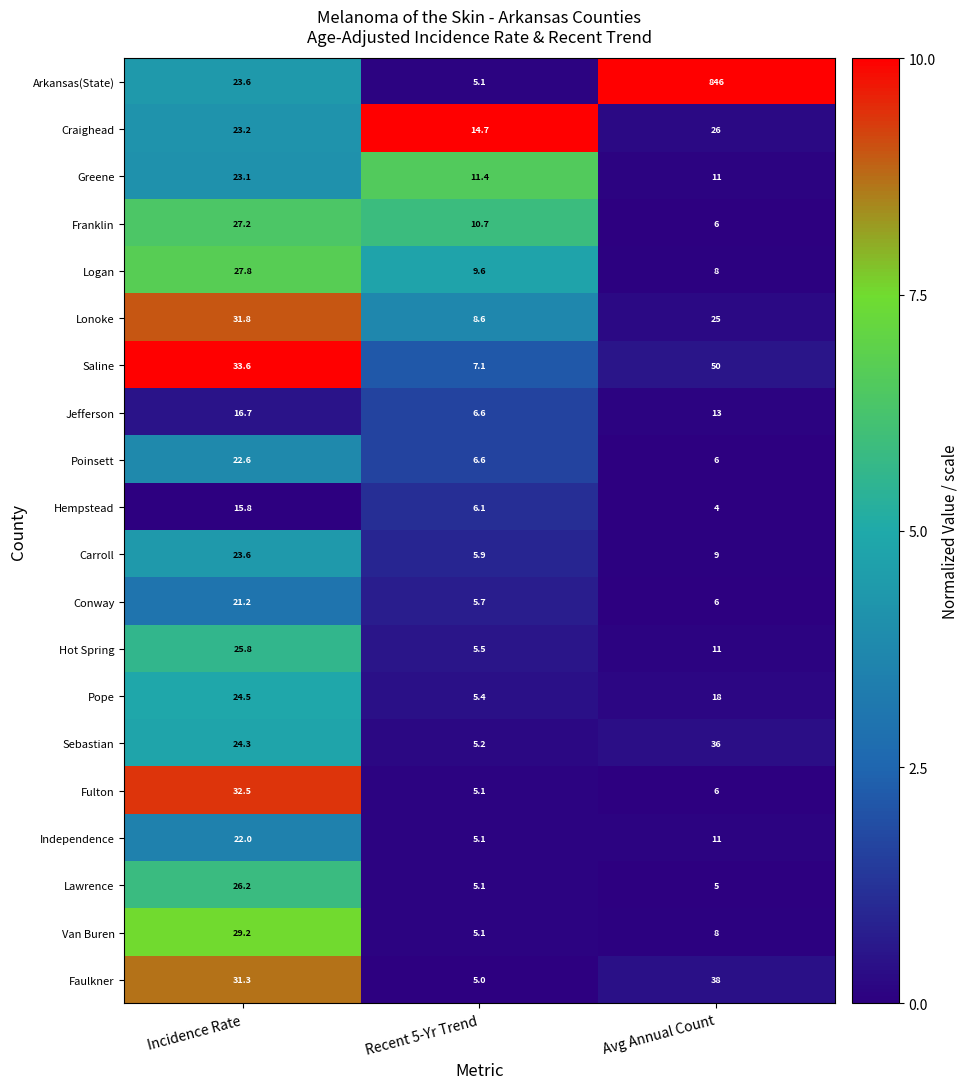

What is the difference between the highest and lowest values at Avg Annual Count?

842.0